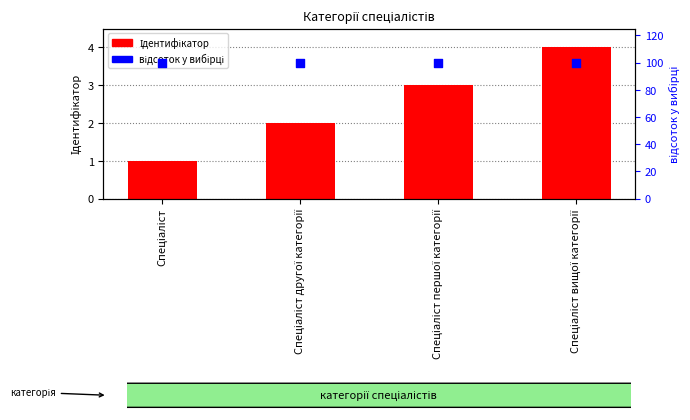

At which category is the sum across all series the highest?

Спеціаліст вищої категорії